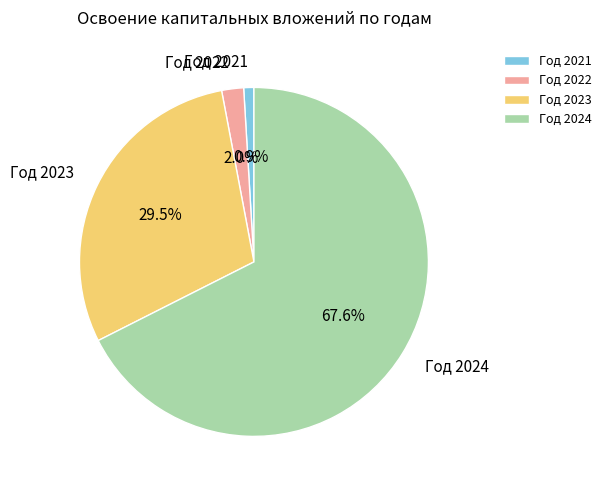

Which category has the smallest portion of the pie?

Год 2021